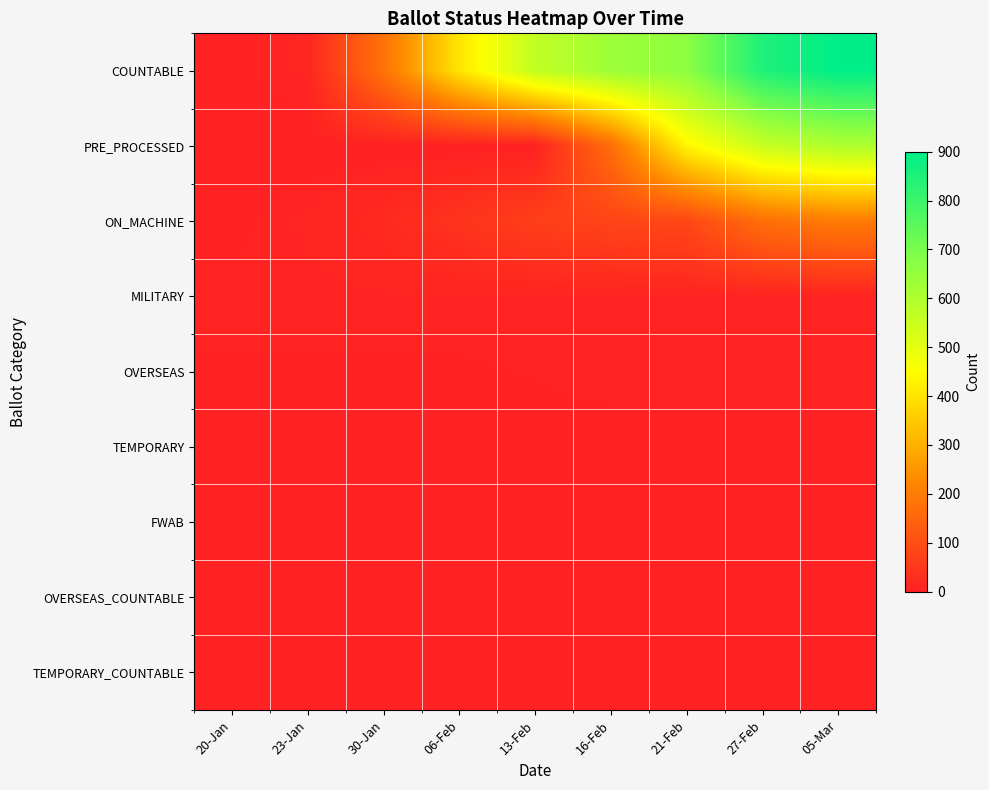

Which series has the largest total across all categories?

COUNTABLE